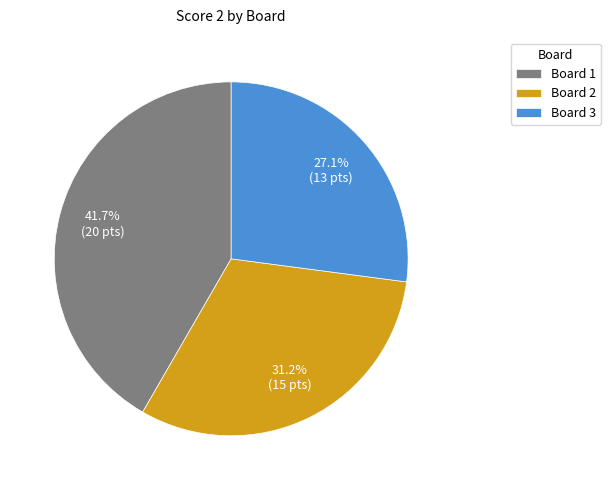

To the nearest percent, what is the difference between the Board 1 and Board 2 slice percentages?

10%